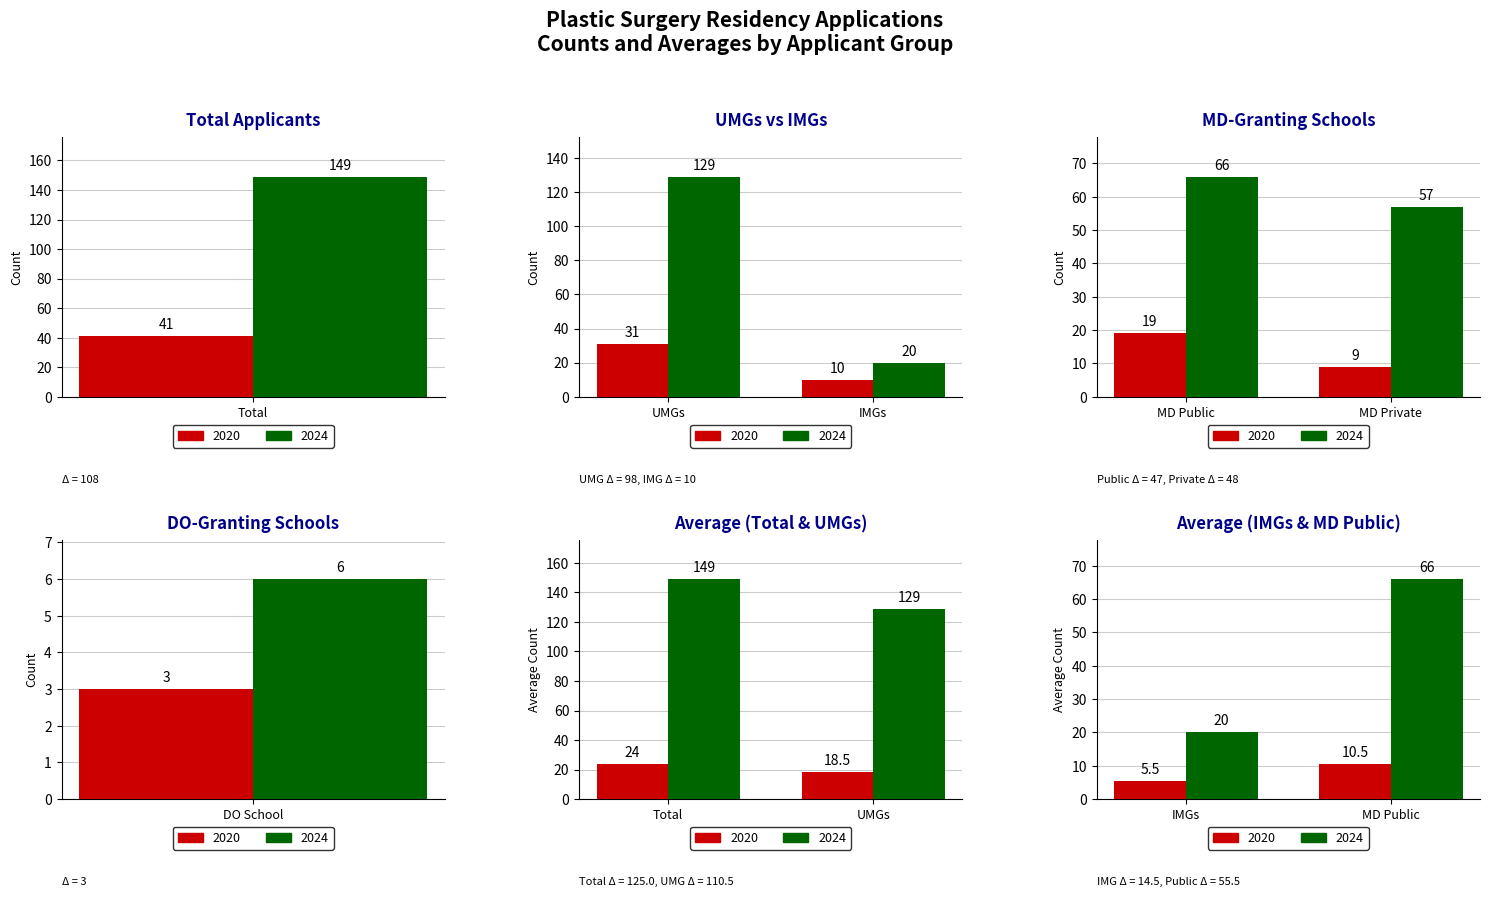

Is it true that CTS 2020 / AVG 2020 equals 10.5 at MD Public?

True